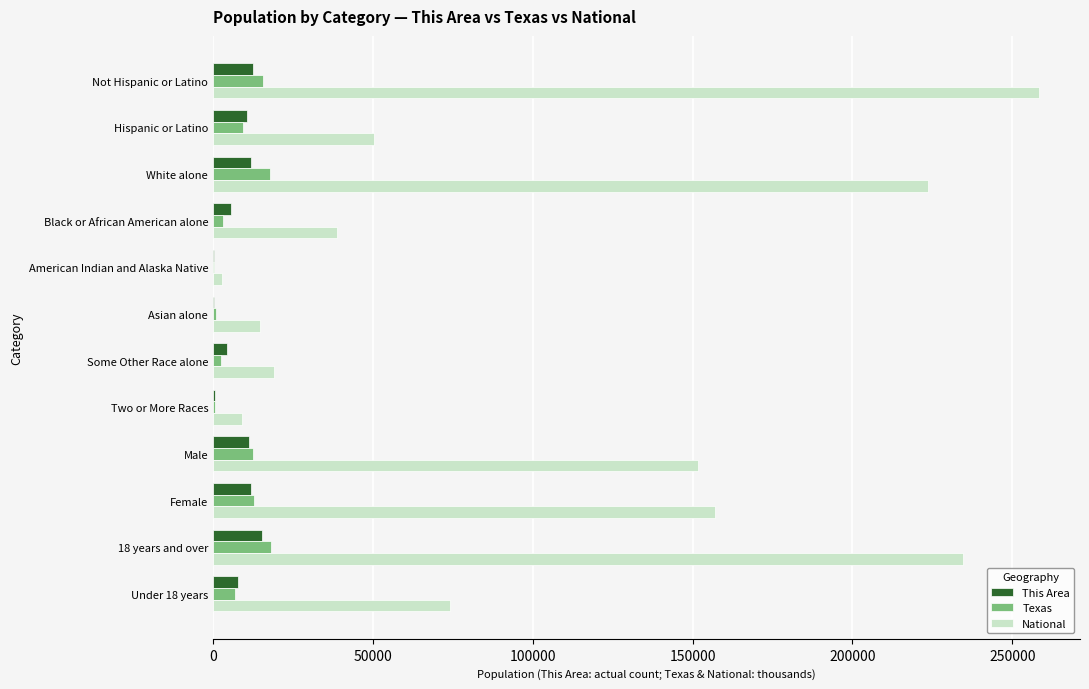

Which series has the largest total across all categories?

National